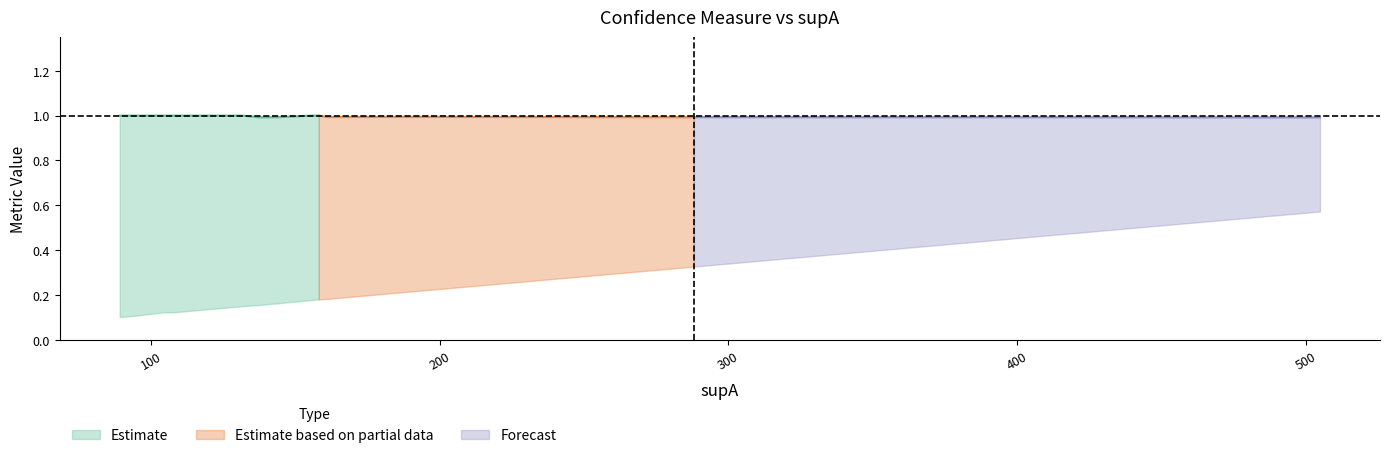

How many lines are shown in the chart?

3